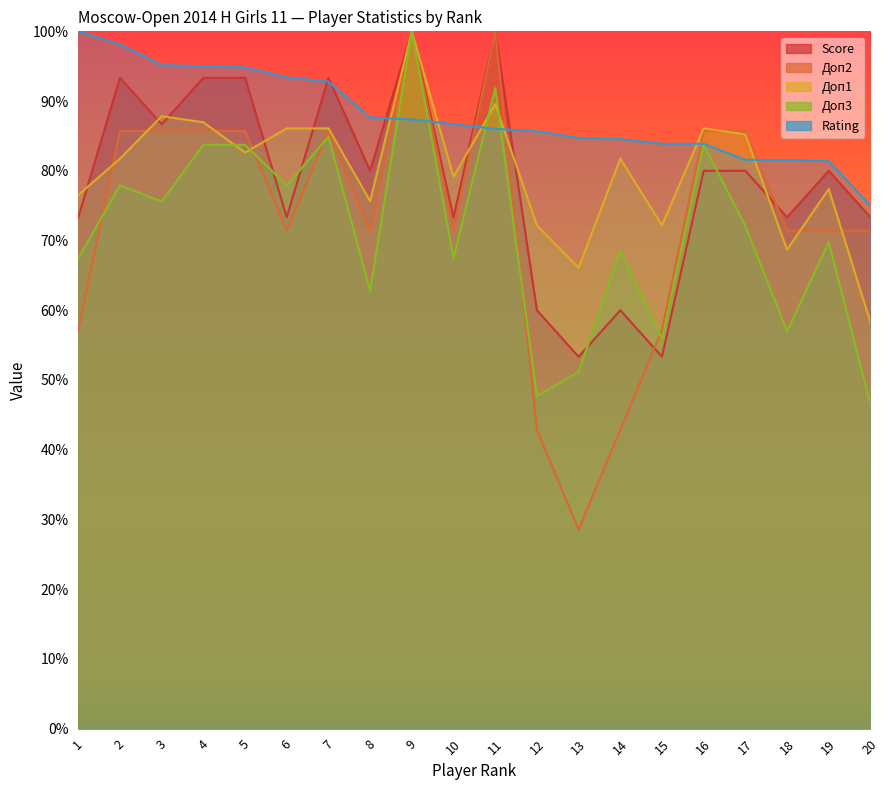

What is the spread (max minus min) of values at 10?

19.2